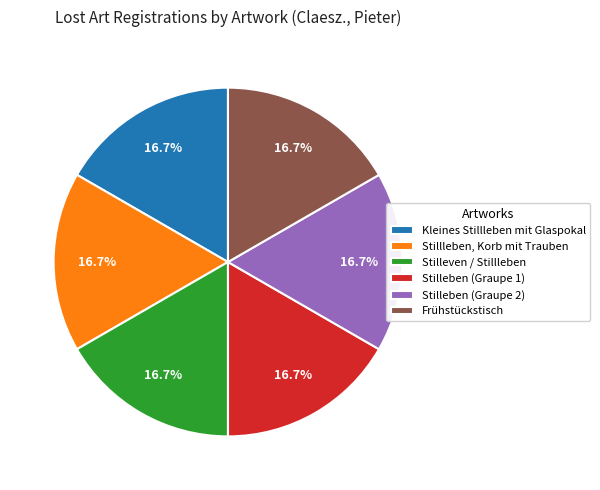

Is the sum of Stillleben, Korb mit Trauben and Stilleven / Stillleben greater than half?

No